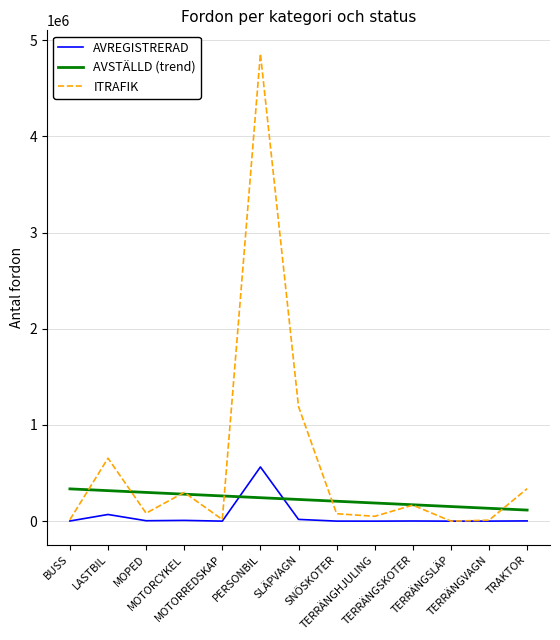

How many lines are shown in the chart?

3